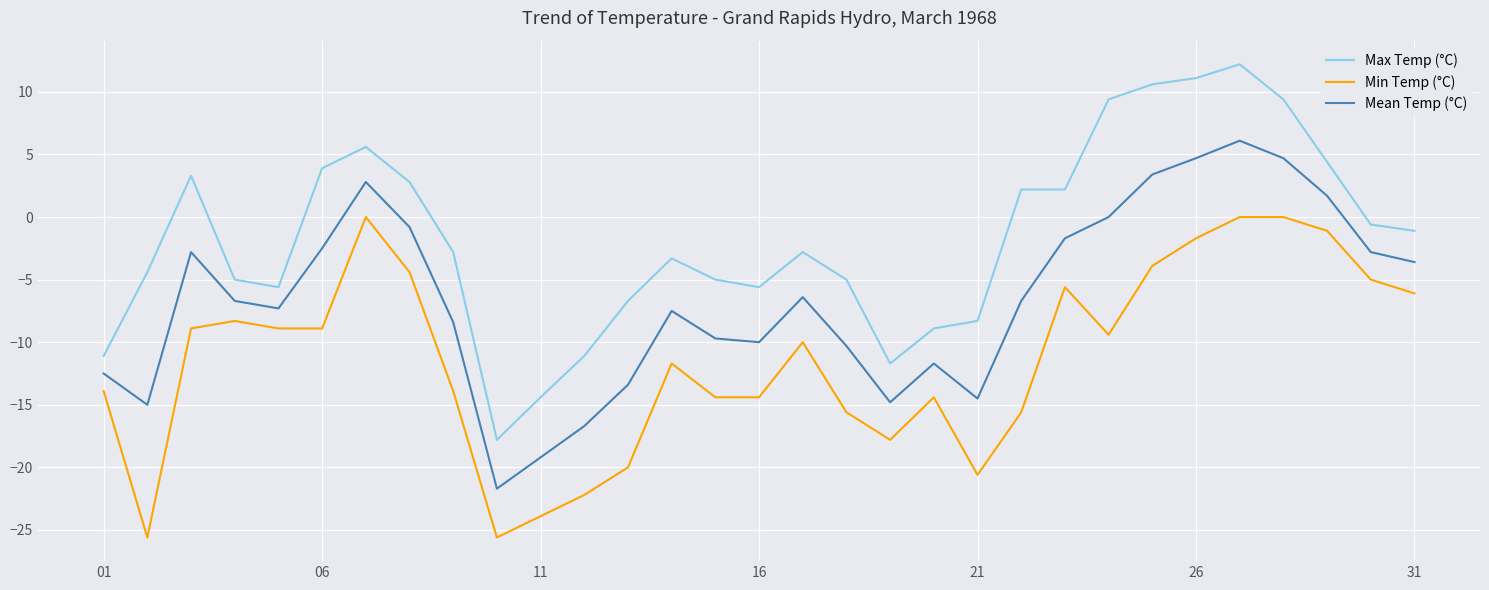

List the series in order of their peak value, lowest first.

Min Temp (°C), Mean Temp (°C), Max Temp (°C)